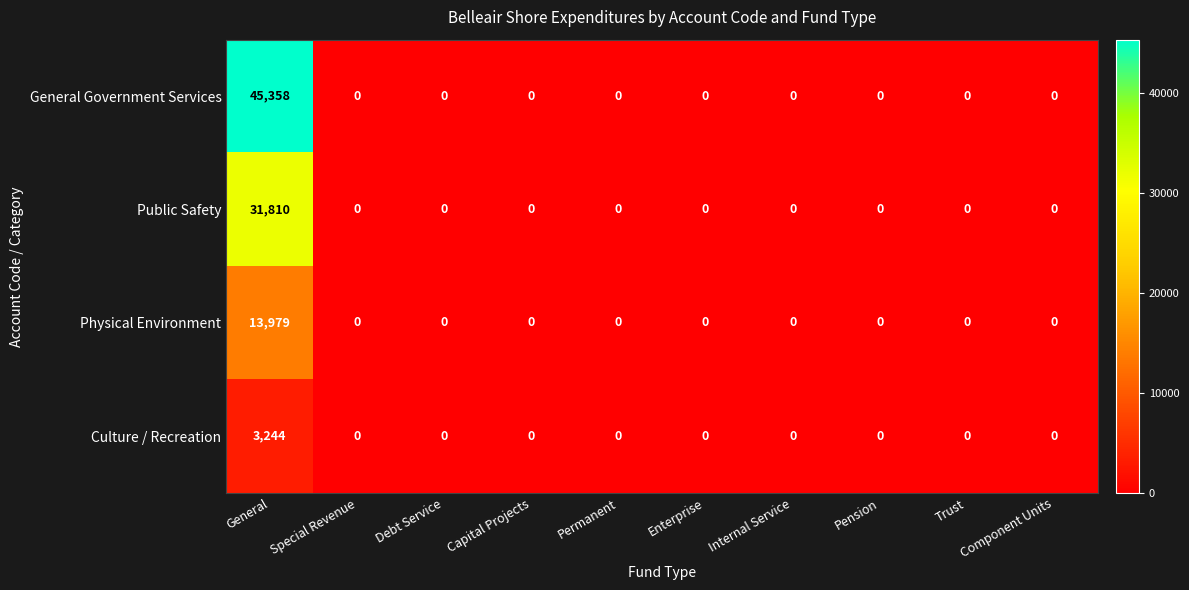

What is the highest value of the Culture / Recreation series?

3244